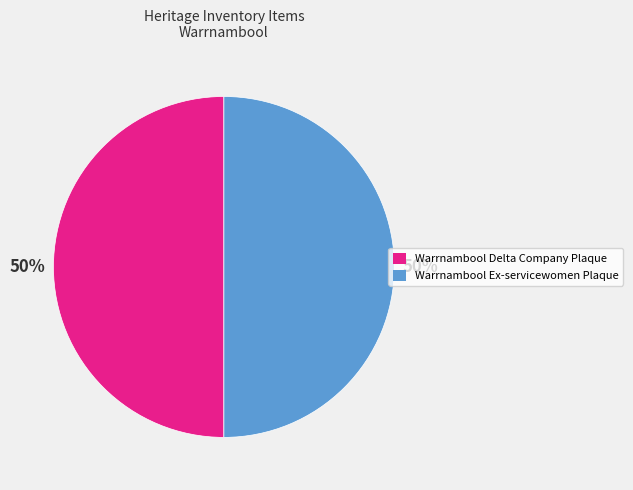

Is the sum of Warrnambool Ex-servicewomen Plaque and Warrnambool Delta Company Plaque greater than half?

Yes